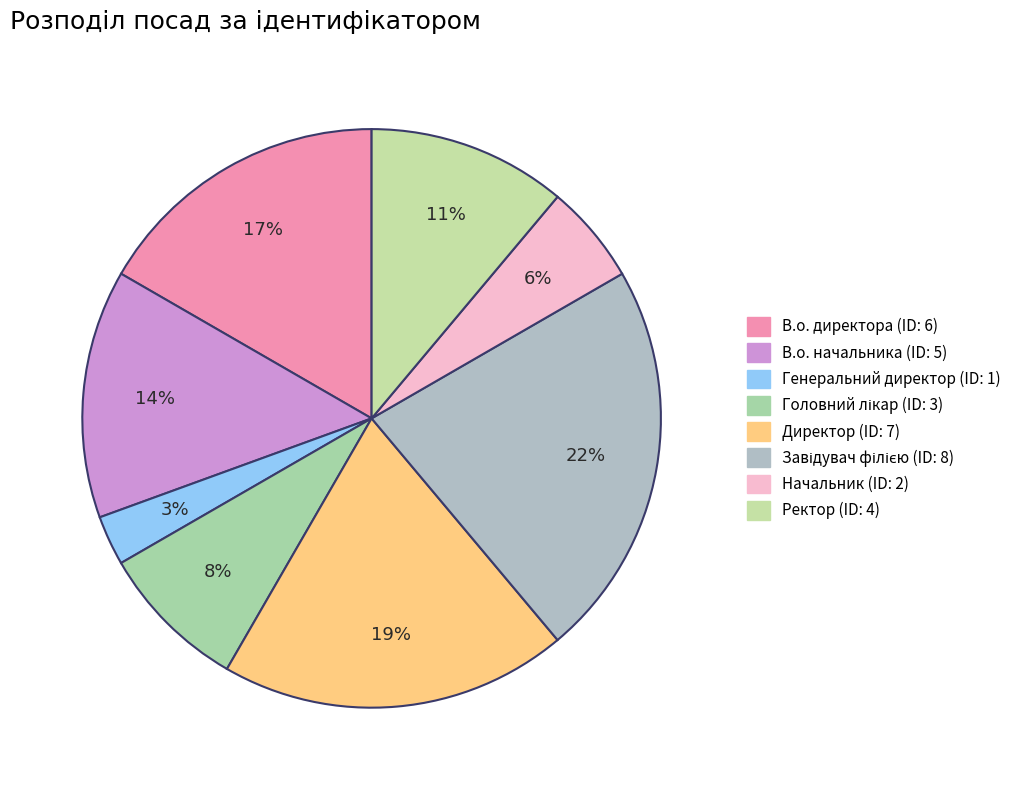

Is Директор the majority of the pie?

No